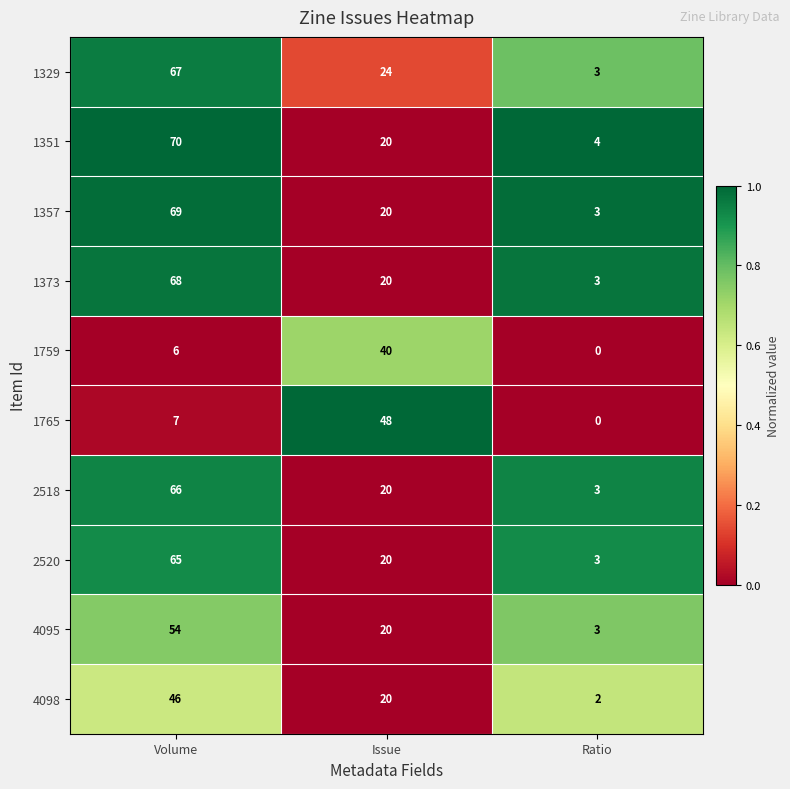

What is the difference between the maximum and minimum values in the 4098 series?

44